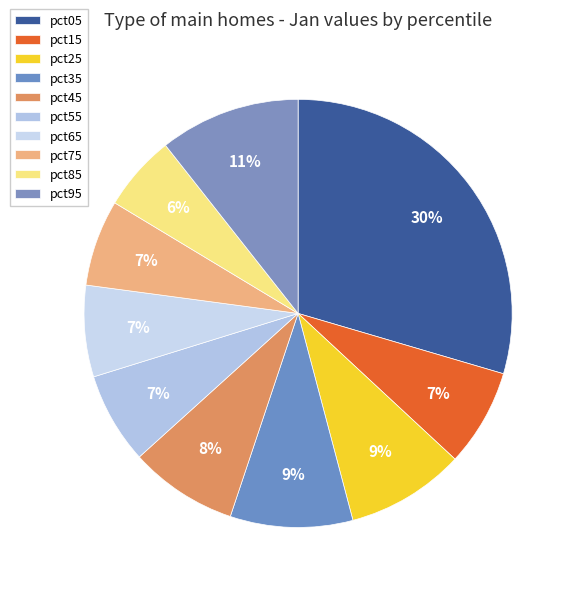

How many segments does this pie chart have?

10